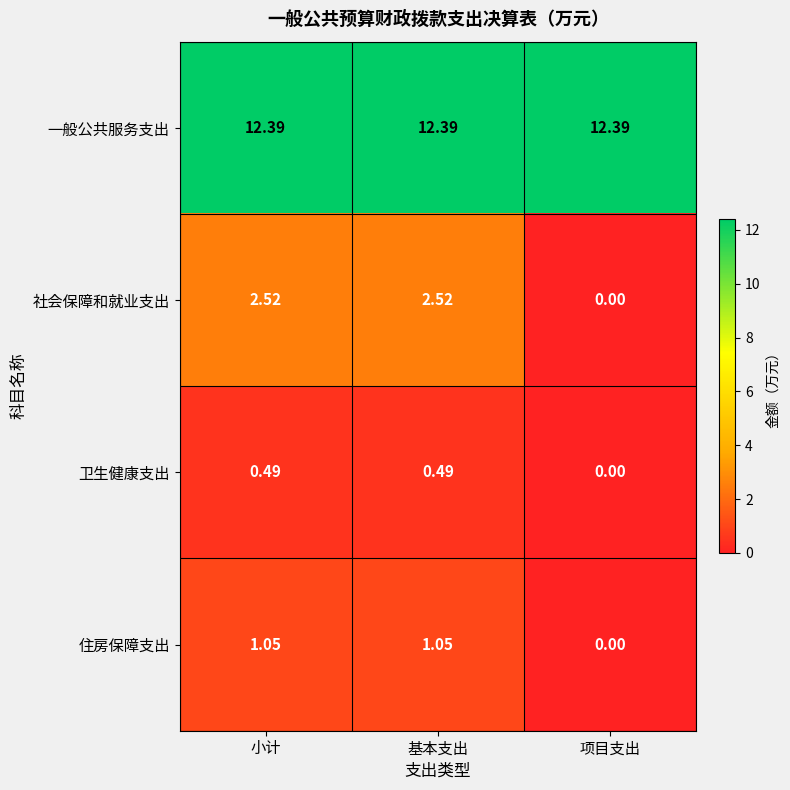

Is the value of 一般公共服务支出 at 基本支出 greater than the value of 社会保障和就业支出 at 小计?

Yes